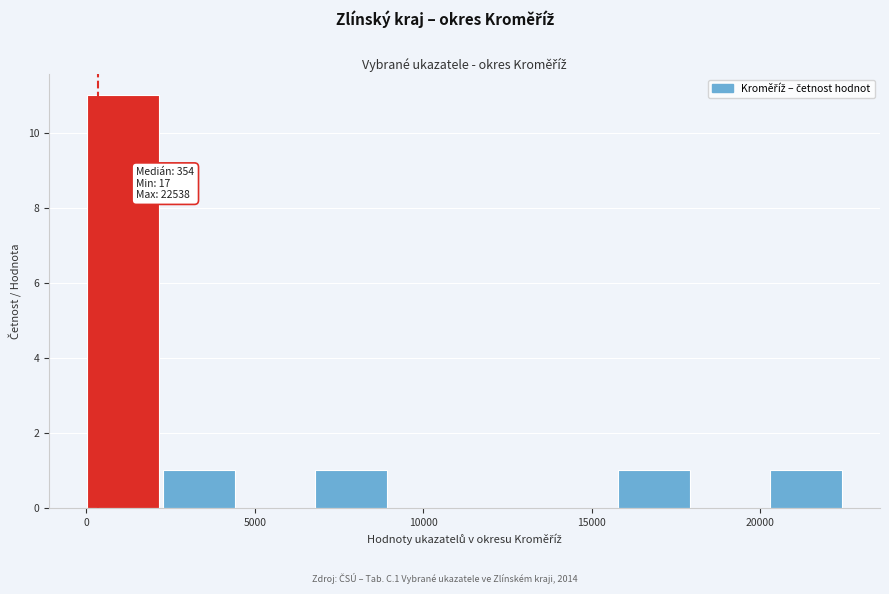

Which range on the x-axis has the tallest bar?

0 to 2500